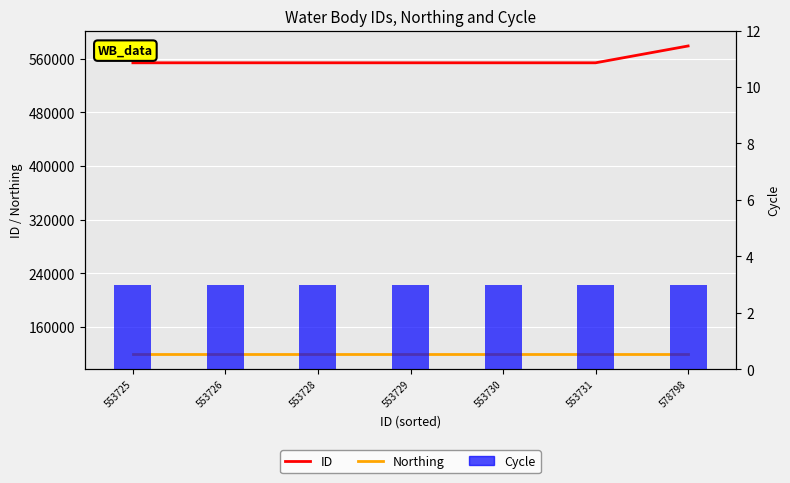

Rank the series at 553728 from highest to lowest value.

ID, Northing, Cycle